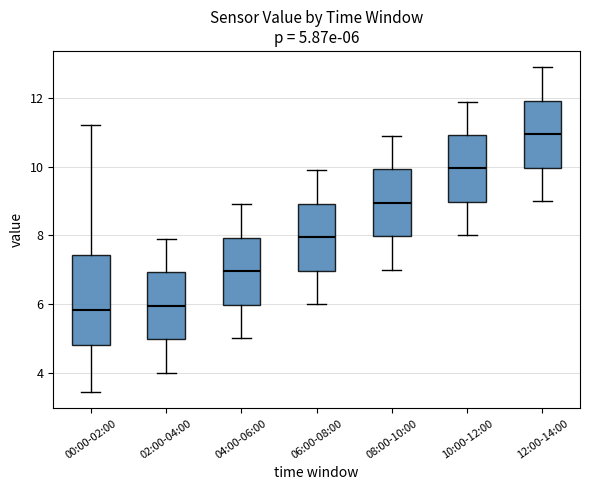

Comparing the boxes themselves (not the whiskers), which one is the tallest?

00:00-02:00